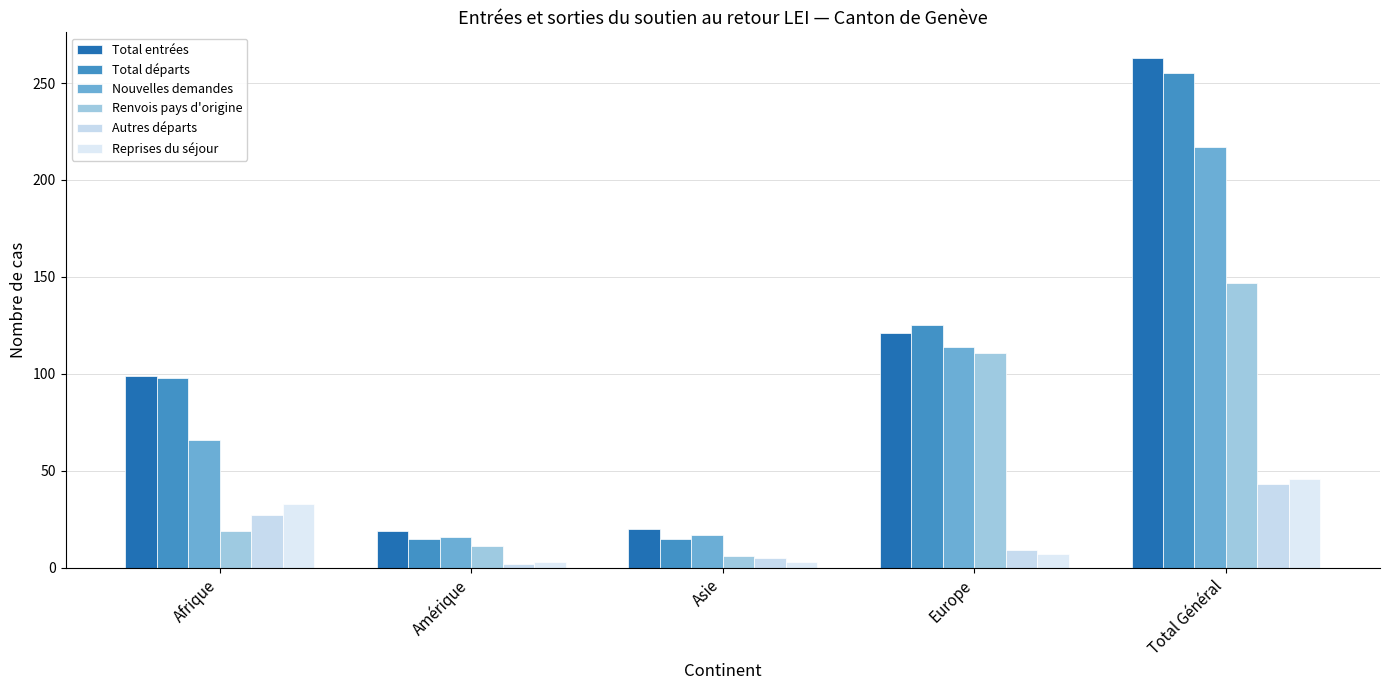

How many categories are shown in the chart?

5